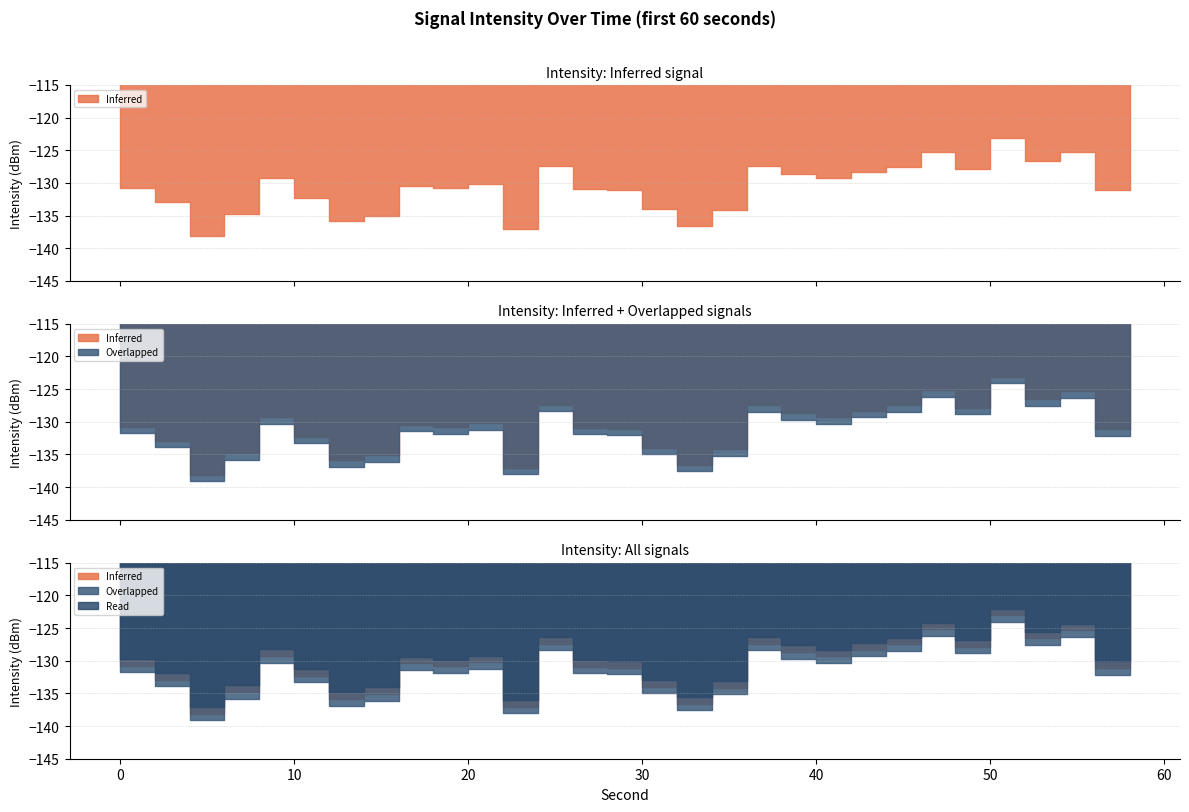

Reading left to right, transcribe all the data shown in this chart.

Inferred: 0=-130.8	2=-132.9	4=-138.1	6=-134.8	8=-129.3	10=-132.3	12=-135.9	14=-135.1	16=-130.4	18=-130.8	20=-130.2	22=-137.0	24=-127.4	26=-130.9	28=-131.1	30=-134.0	32=-136.6	34=-134.2	36=-127.4	38=-128.7	40=-129.3	42=-128.3	44=-127.5	46=-125.2	48=-127.9	50=-123.1	52=-126.6	54=-125.3	56=-131.1	58=-130.5
Overlapped: 0=-131.8	2=-133.9	4=-139.1	6=-135.8	8=-130.3	10=-133.3	12=-136.9	14=-136.1	16=-131.4	18=-131.8	20=-131.2	22=-138.0	24=-128.4	26=-131.9	28=-132.1	30=-135.0	32=-137.6	34=-135.2	36=-128.4	38=-129.7	40=-130.3	42=-129.3	44=-128.5	46=-126.2	48=-128.9	50=-124.1	52=-127.6	54=-126.3	56=-132.1	58=-131.5
Read: 0=-129.8	2=-131.9	4=-137.1	6=-133.8	8=-128.3	10=-131.3	12=-134.9	14=-134.1	16=-129.4	18=-129.8	20=-129.2	22=-136.0	24=-126.4	26=-129.9	28=-130.1	30=-133.0	32=-135.6	34=-133.2	36=-126.4	38=-127.7	40=-128.3	42=-127.3	44=-126.5	46=-124.2	48=-126.9	50=-122.1	52=-125.6	54=-124.3	56=-130.1	58=-129.5